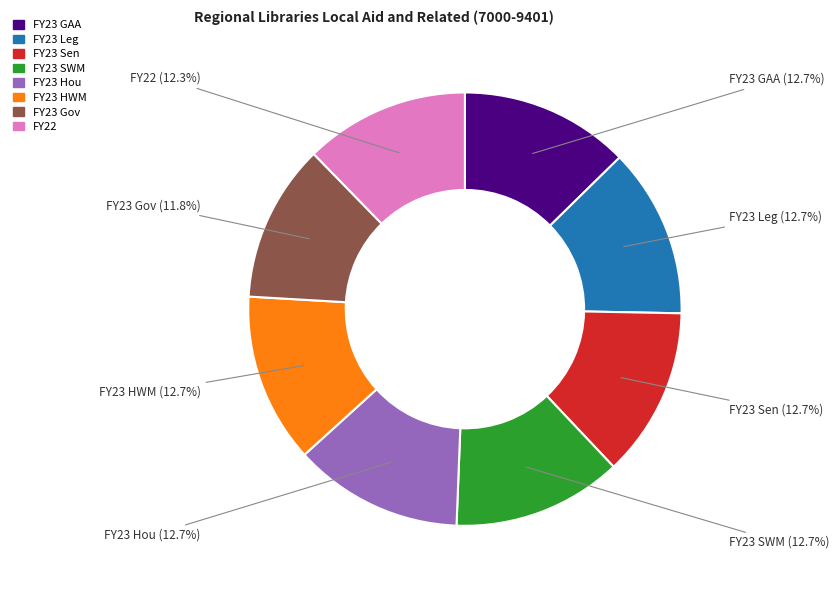

Is it true that FY23 GAA is 13% of the pie?

True